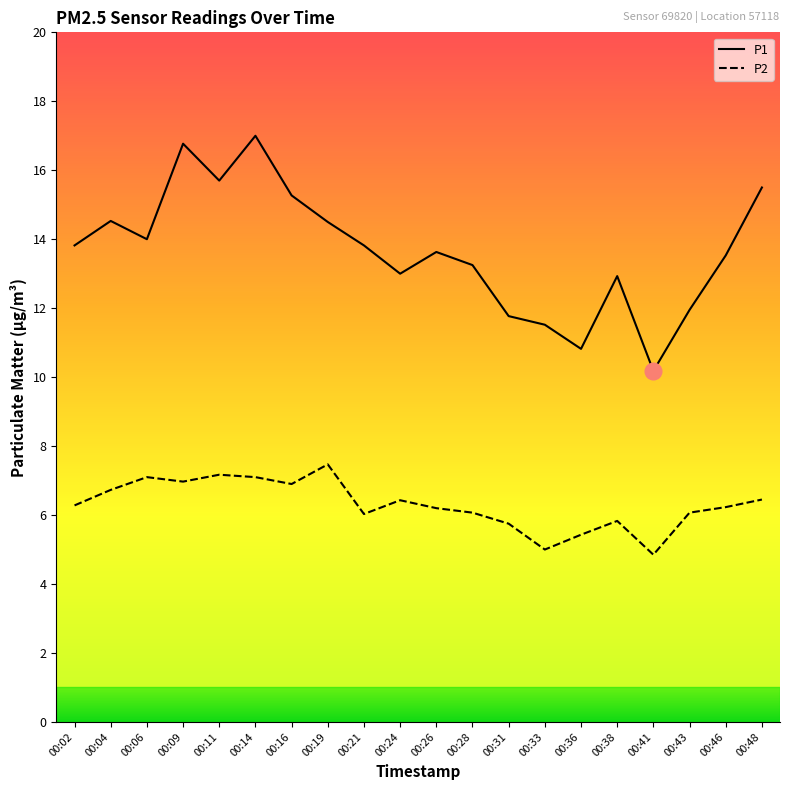

What is the maximum value for P1?

17.0